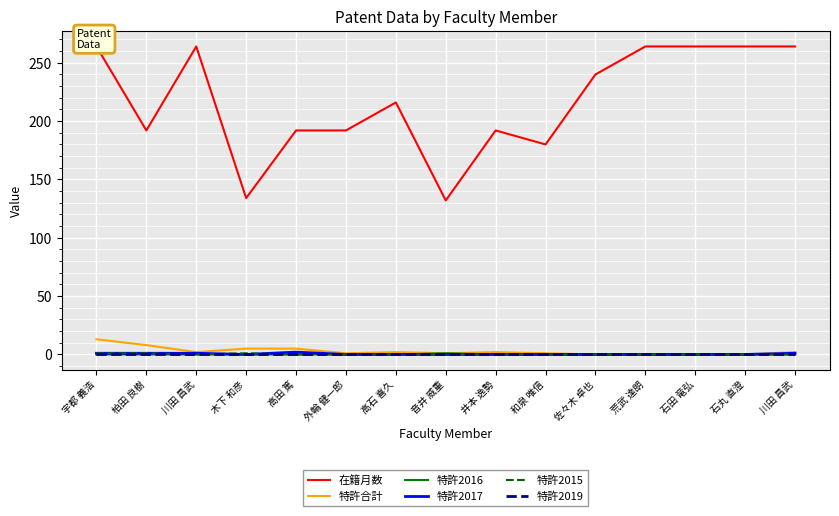

List the series in order of their peak value, lowest first.

特許2019, 特許2016, 特許2015, 特許2017, 特許合計, 在籍月数